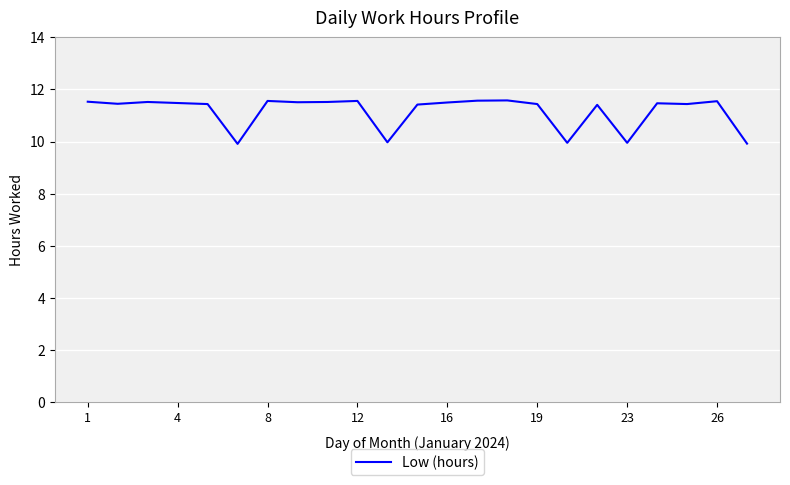

What is the smallest value displayed?

9.9